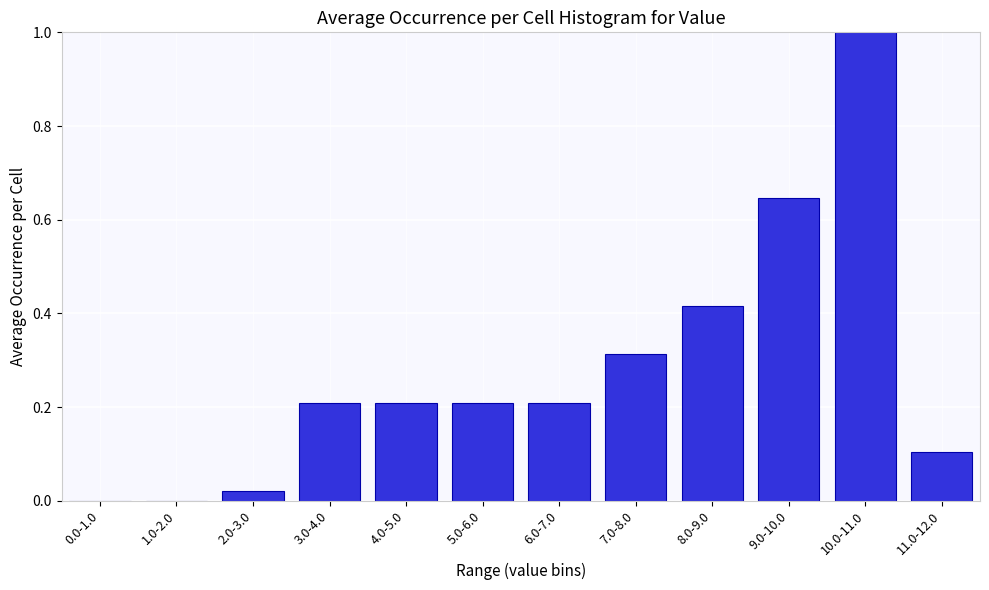

At which category does the chart reach its peak across all series?

10.0-11.0